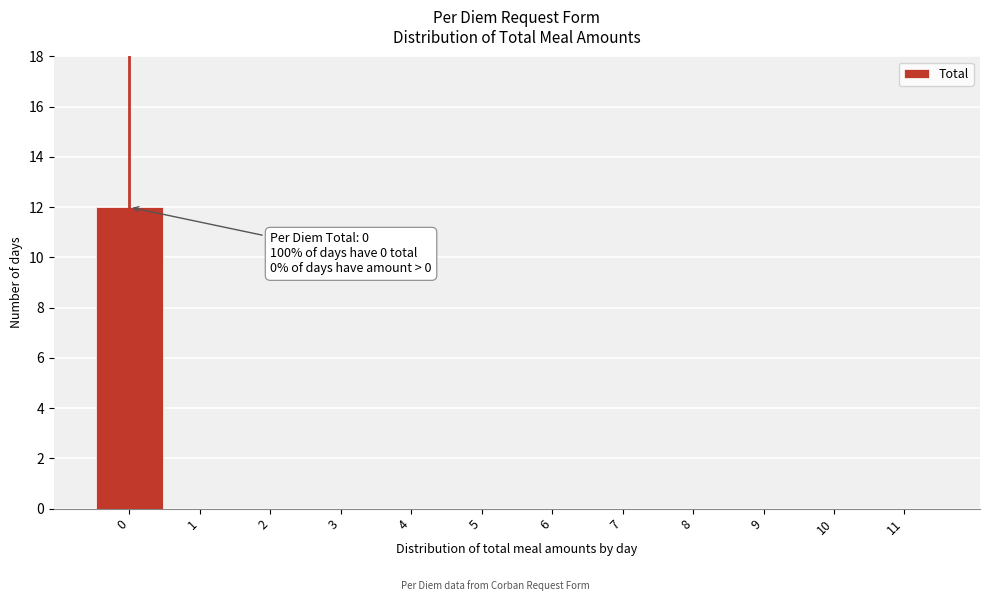

Which range on the x-axis has the tallest bar?

-0.5 to 0.5